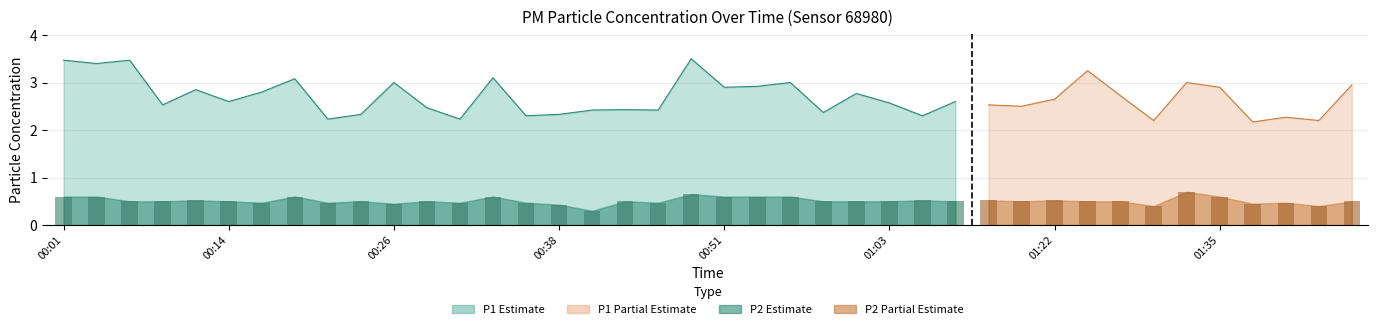

What is the difference between the highest and lowest values at 39?

2.5